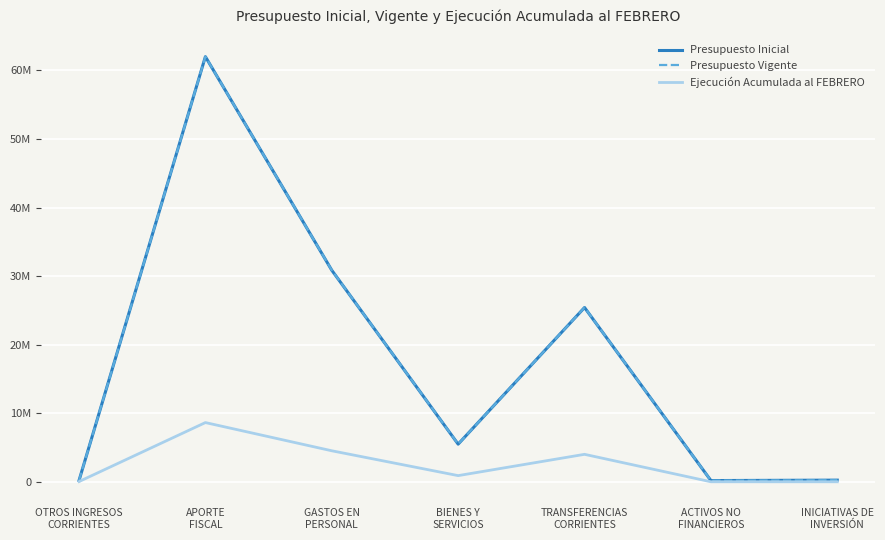

Does the chart display data point markers on the line(s)?

No